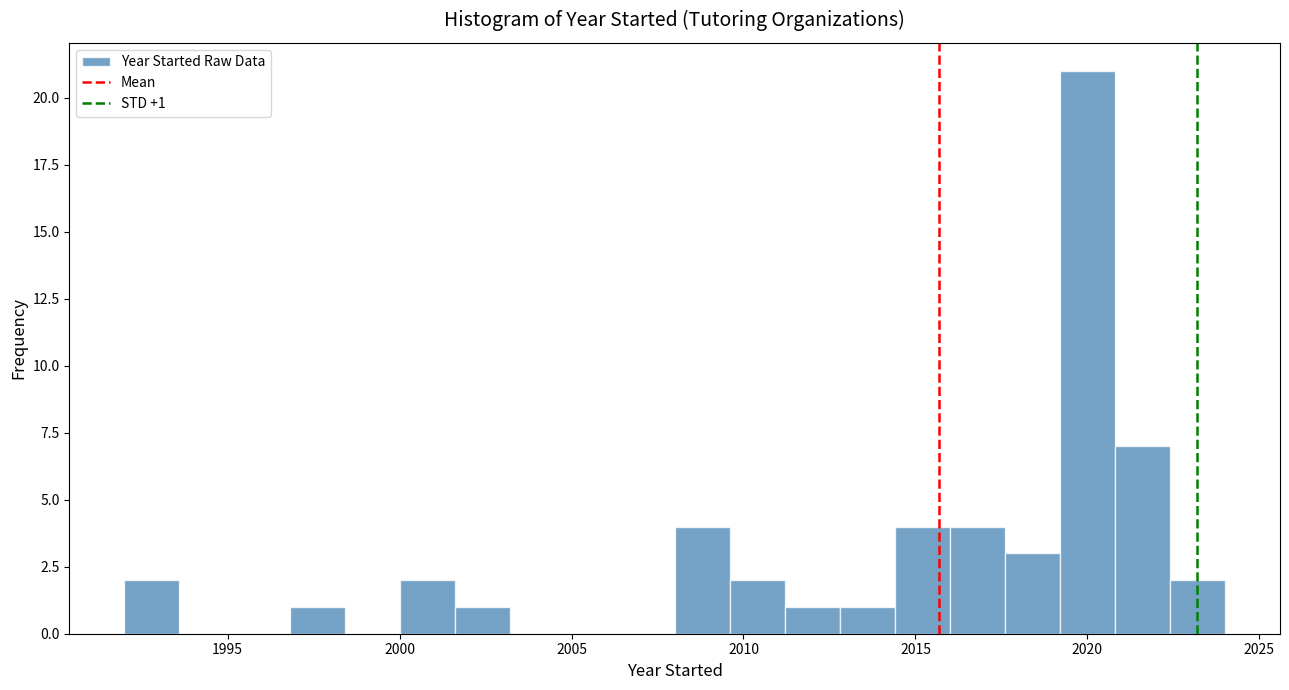

Around what value on the x-axis is the tallest bar? Give the approximate position of its centre, as read against the axis.

2020.0